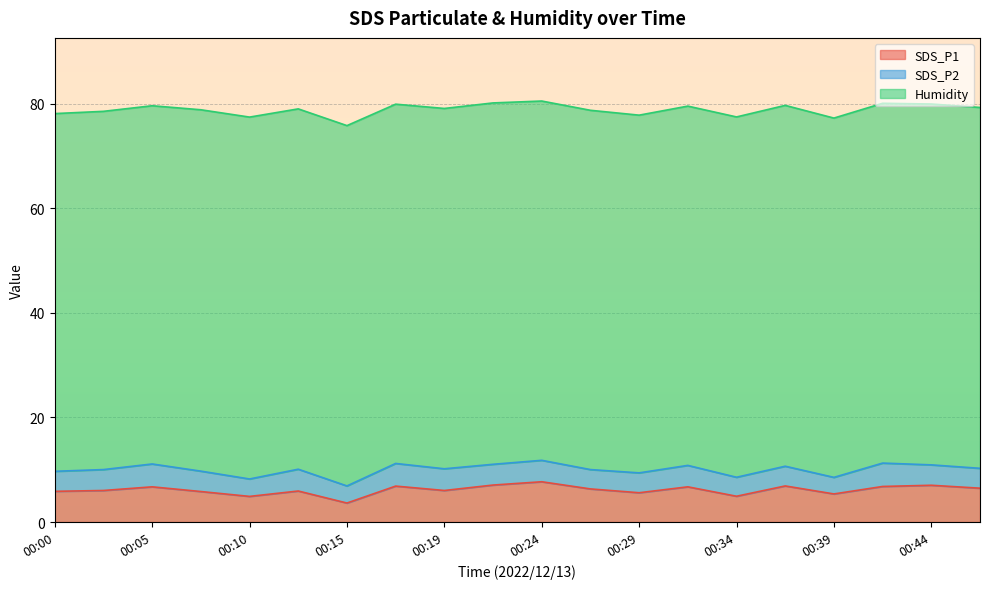

What is the highest value of the Humidity series?

69.2